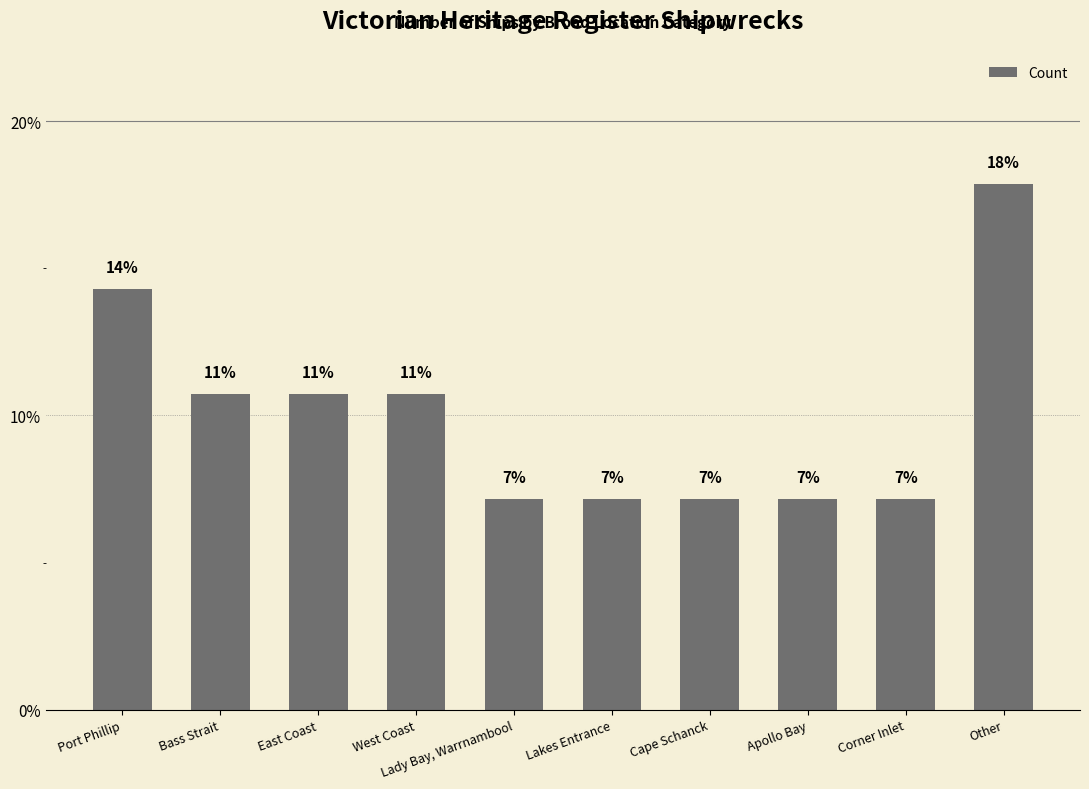

List the labels in order of value, smallest first.

Lady Bay, Warrnambool, Lakes Entrance, Cape Schanck, Apollo Bay, Corner Inlet, Bass Strait, East Coast, West Coast, Port Phillip, Other